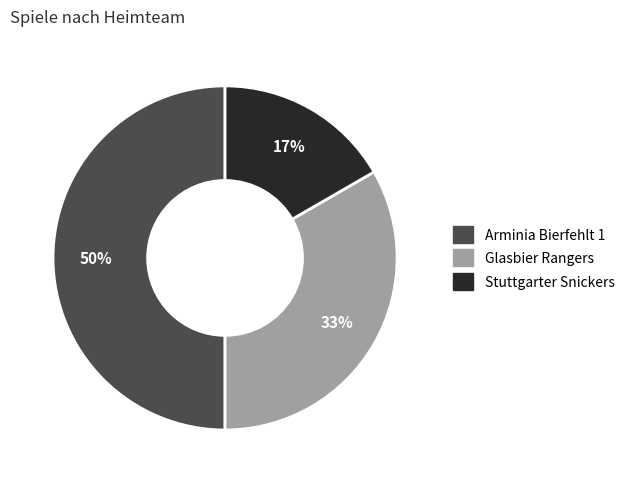

To the nearest percent, what is the average slice percentage?

33%